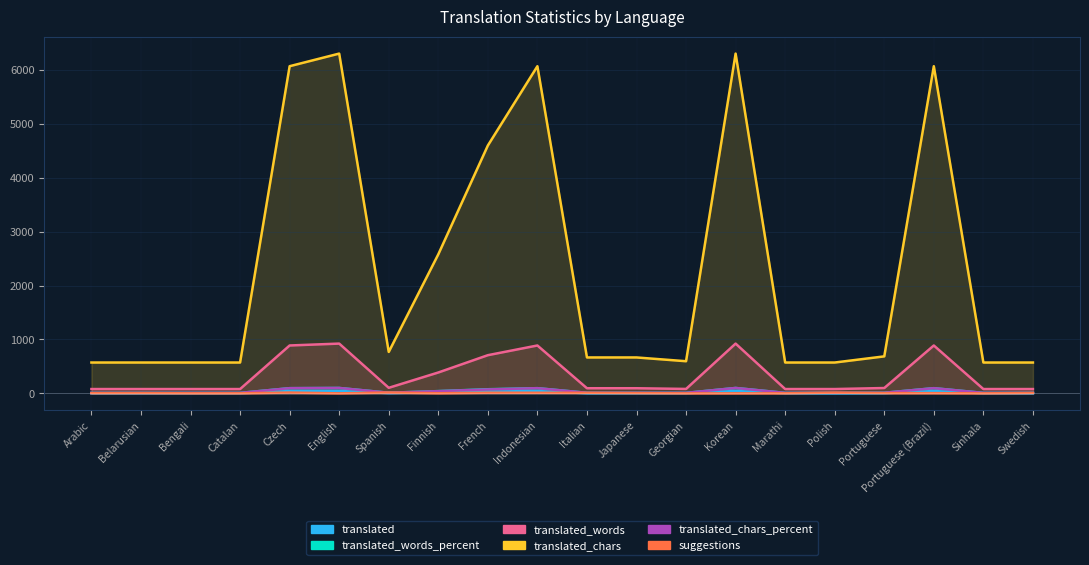

How many data points in translated_chars are above 666?

9